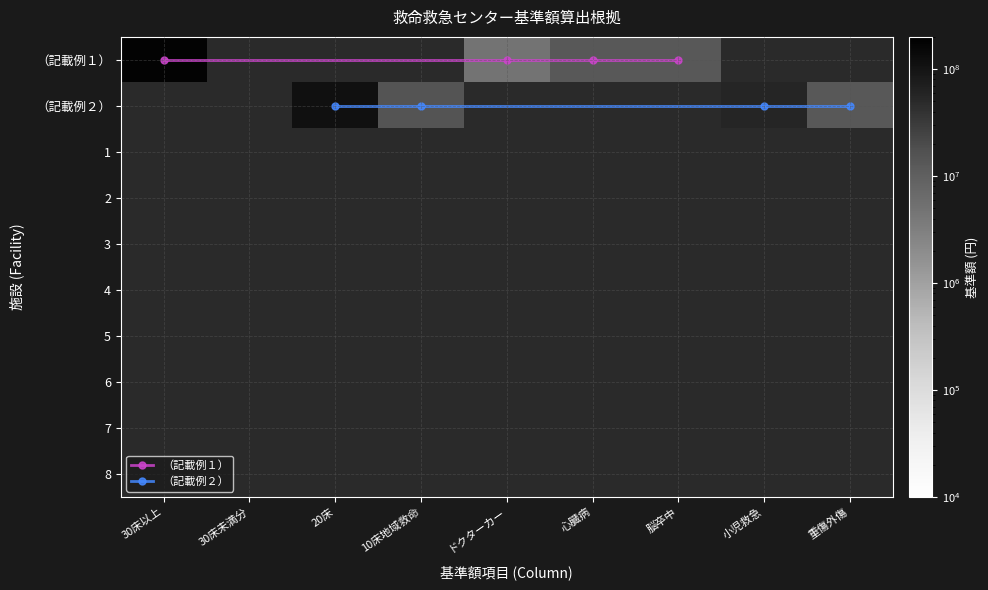

Count the number of data series in this chart.

10